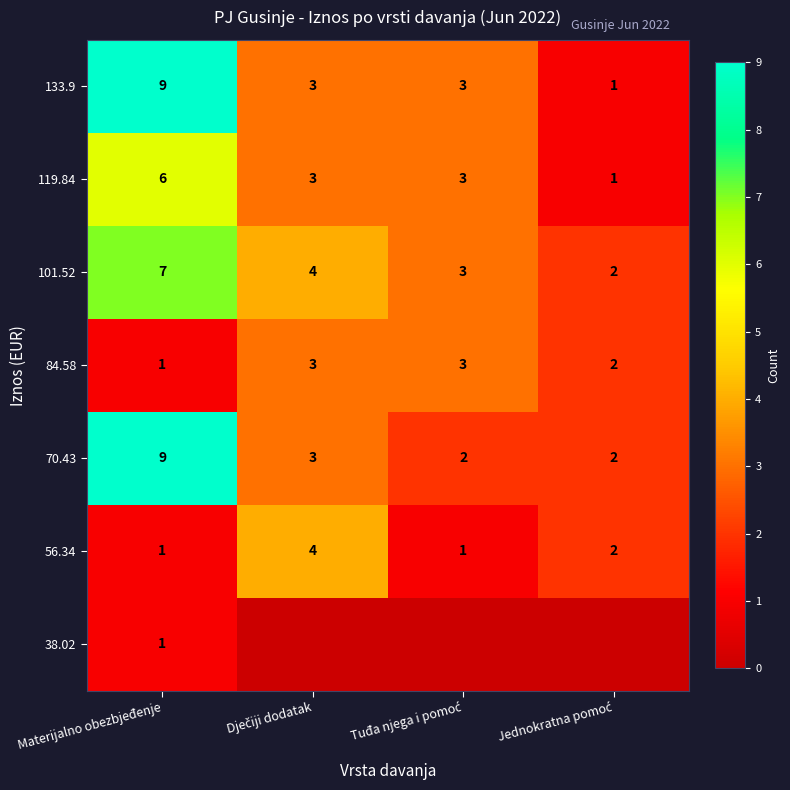

What is the highest value of the 84.58 series?

3